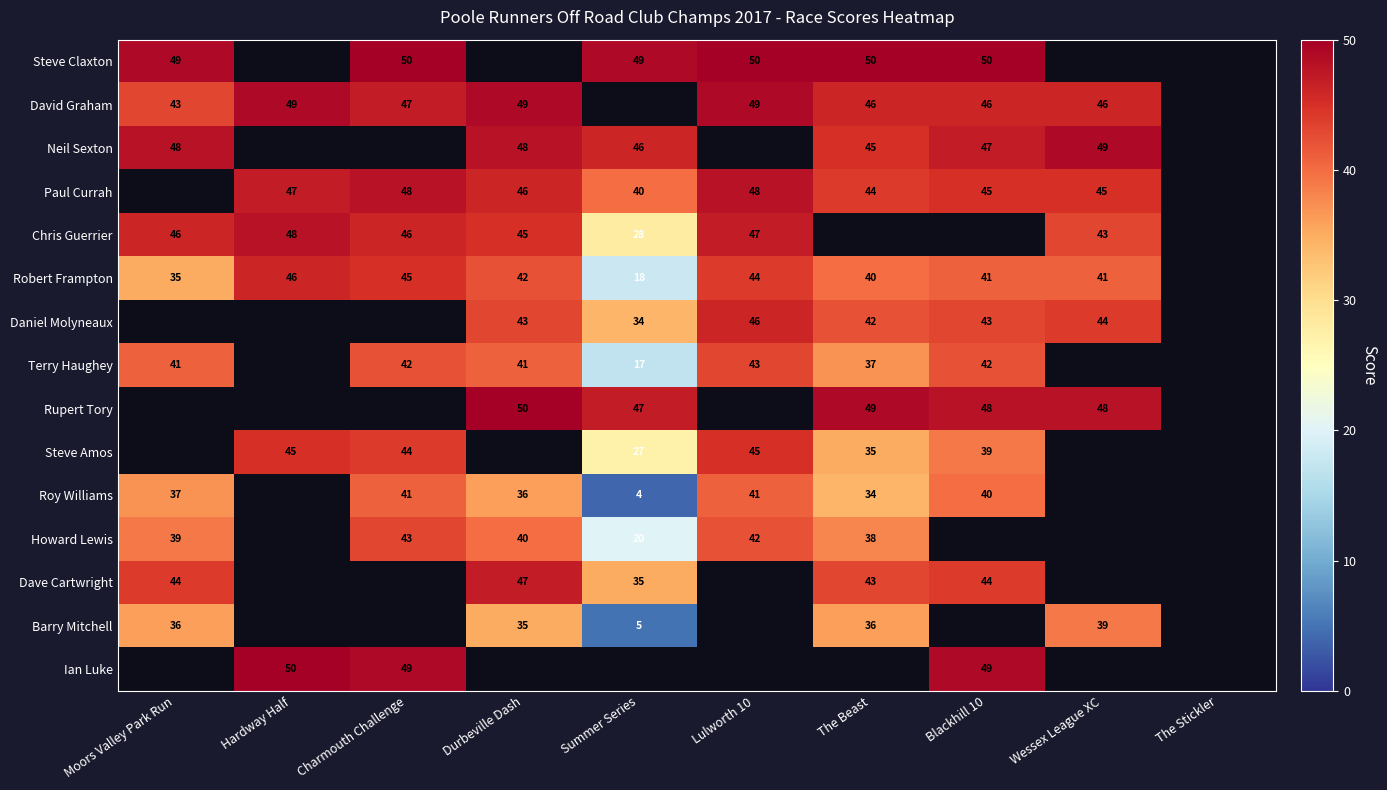

The Rupert Tory series shows 70 at The Beast. True or false?

False